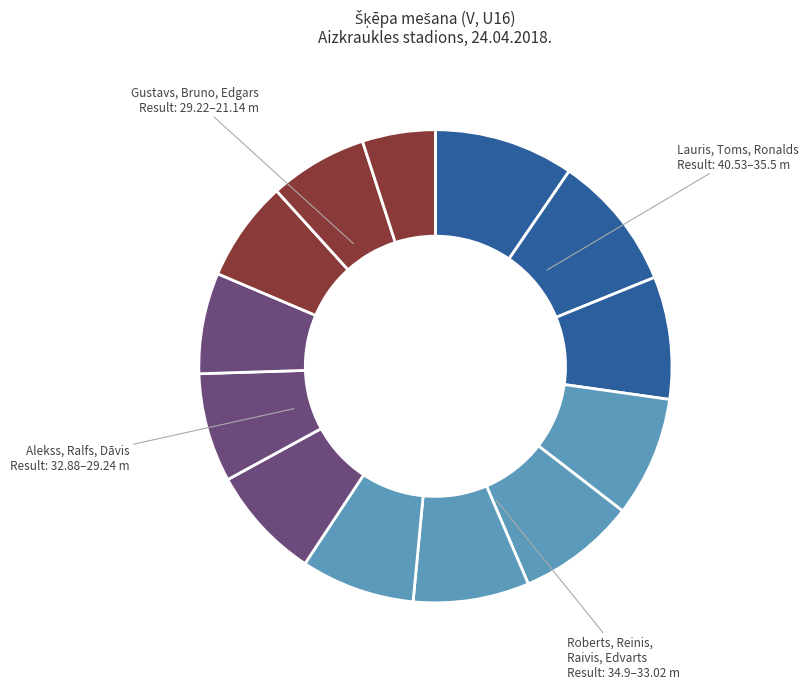

How many slices are in this pie chart?

13